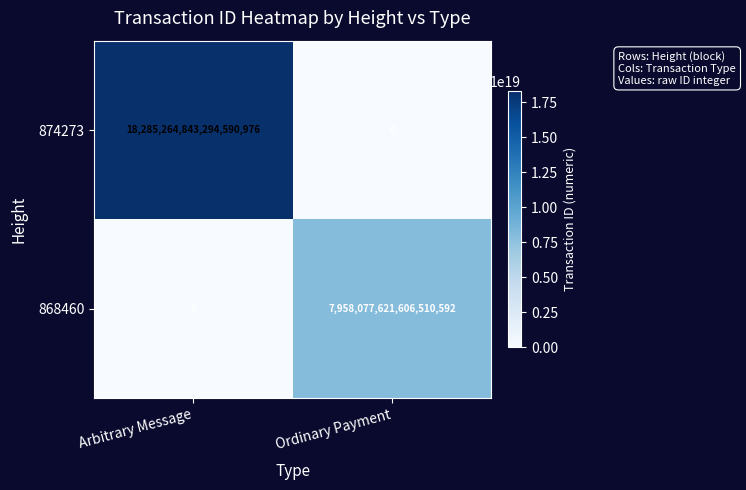

List the series in order of their overall mean, highest first.

874273, 868460